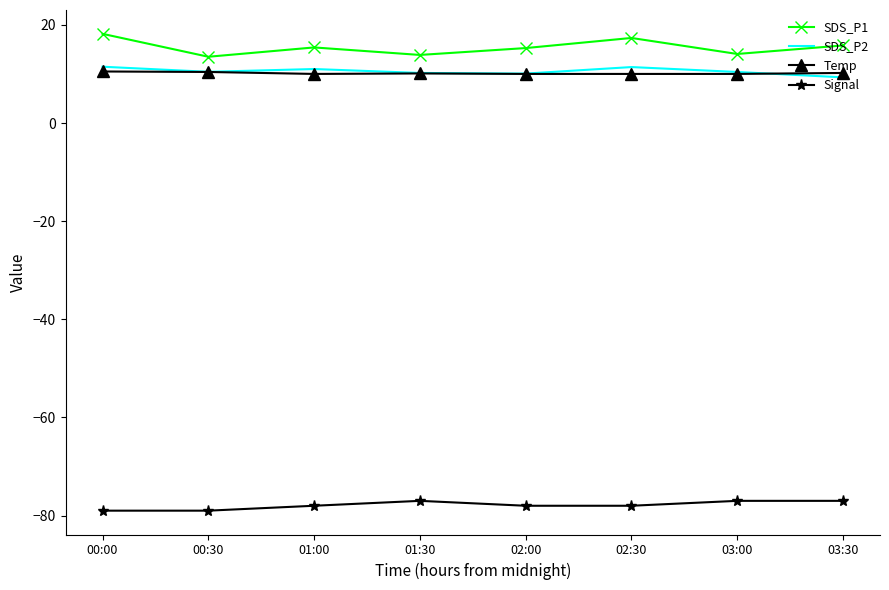

What is the smallest value displayed?

-79.0